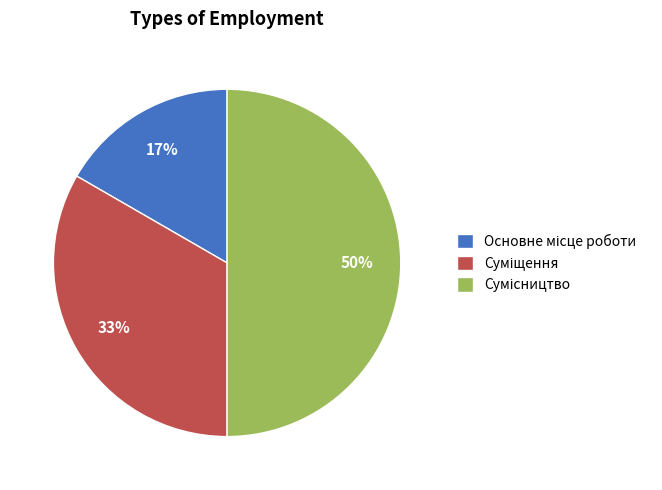

To the nearest percent, what is the average slice percentage?

33%